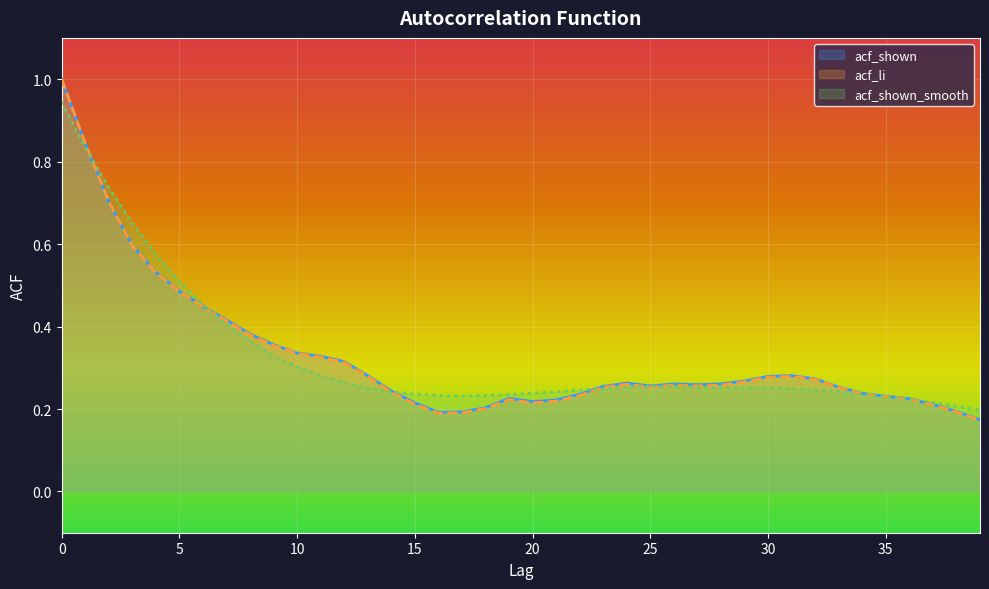

Count the acf_shown values in the range 0 to 1.

40